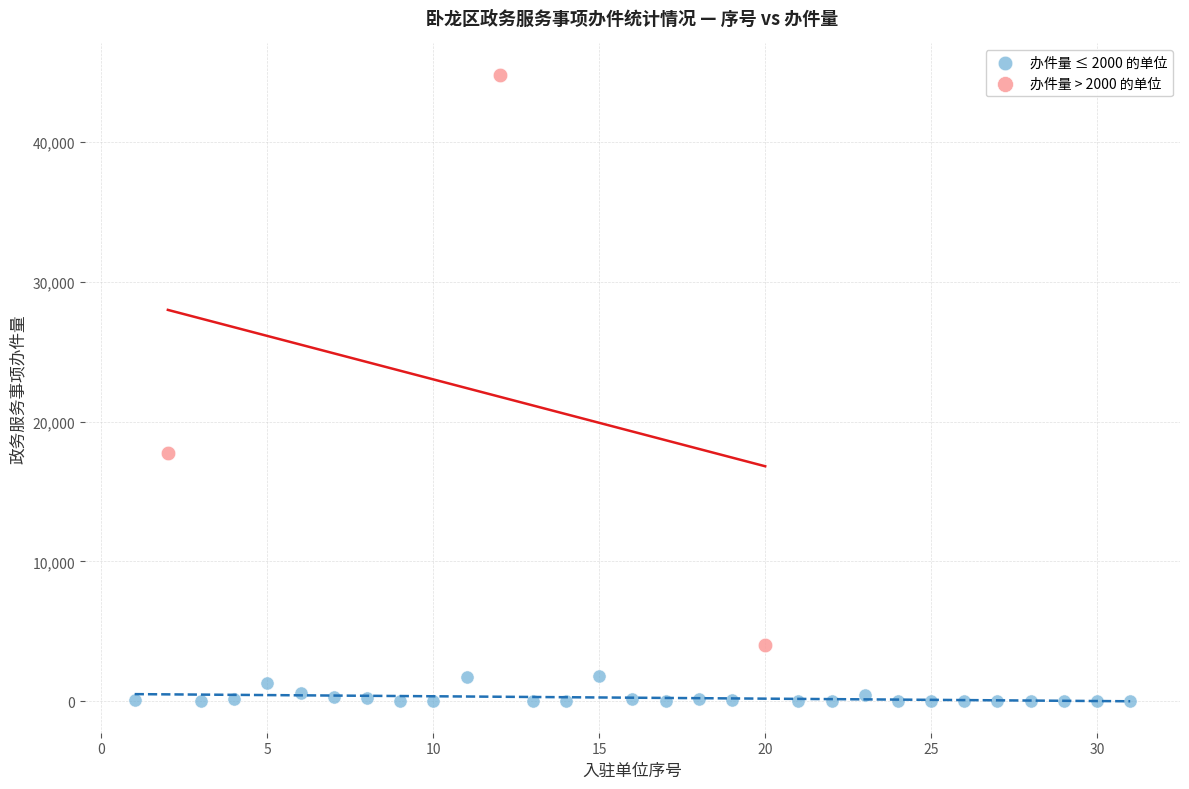

Which series contains the highest Y value?

办件量 > 2000 的单位